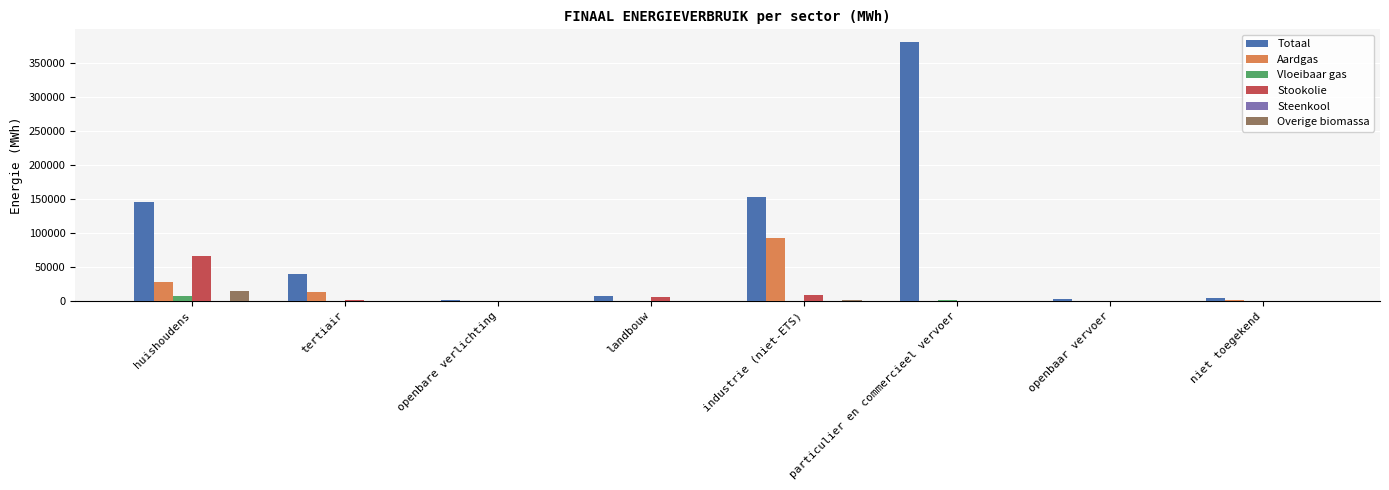

What is the sum of all Aardgas values?

134730.9